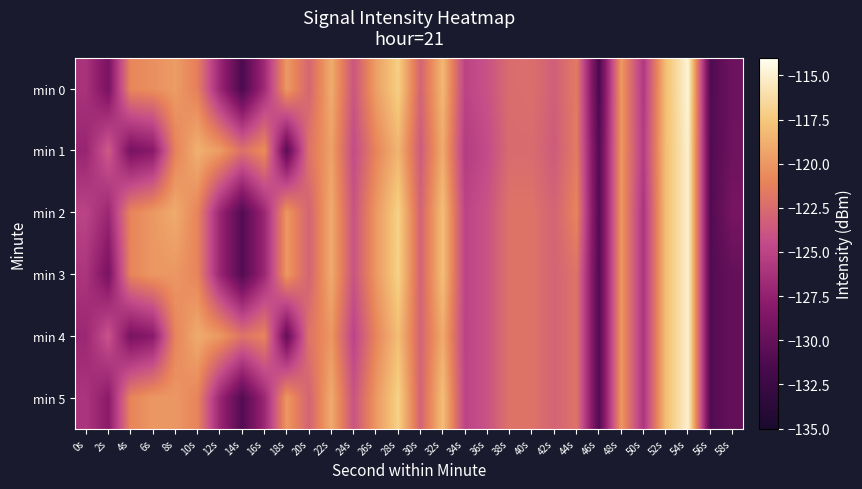

What is the total value across all series at 50s?

-755.2